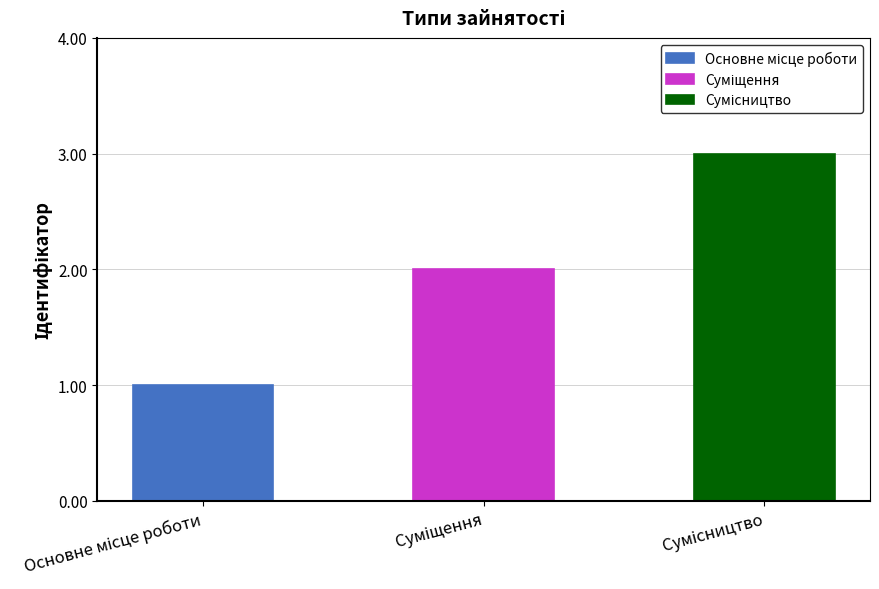

Reading left to right, list all the values displayed in this chart.

Основне місце роботи=1	Суміщення=2	Сумісництво=3